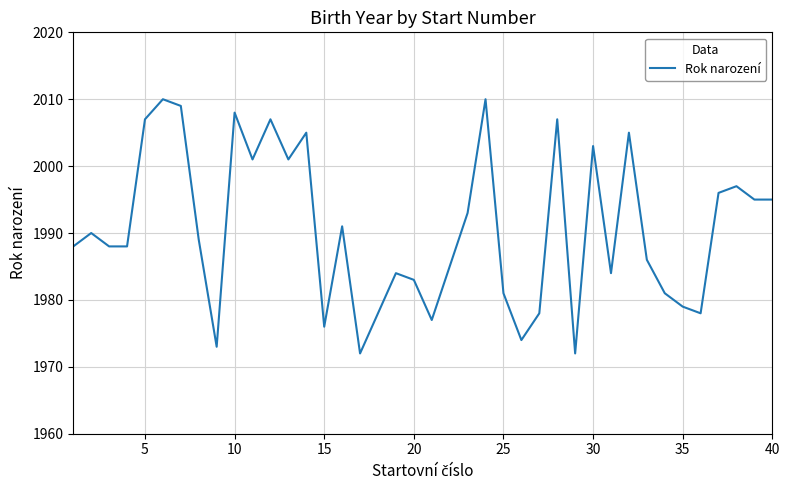

What is the difference between the maximum and minimum values?

38